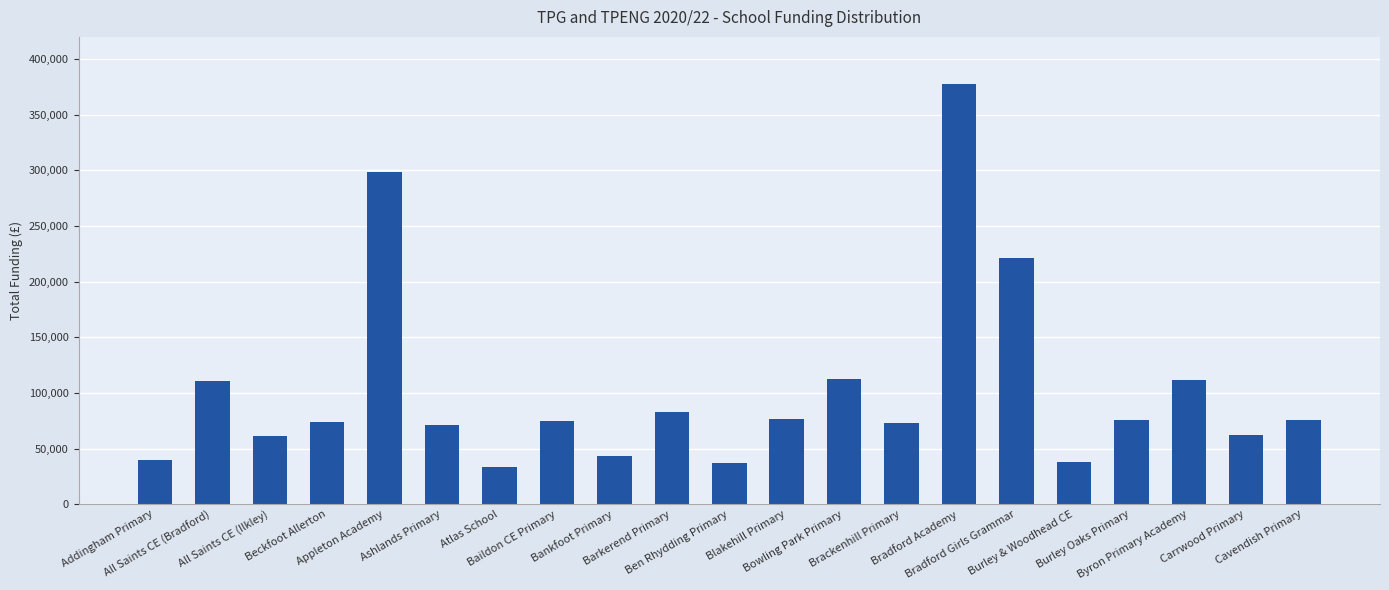

Which has a higher value, Beckfoot Allerton or Bankfoot Primary?

Beckfoot Allerton